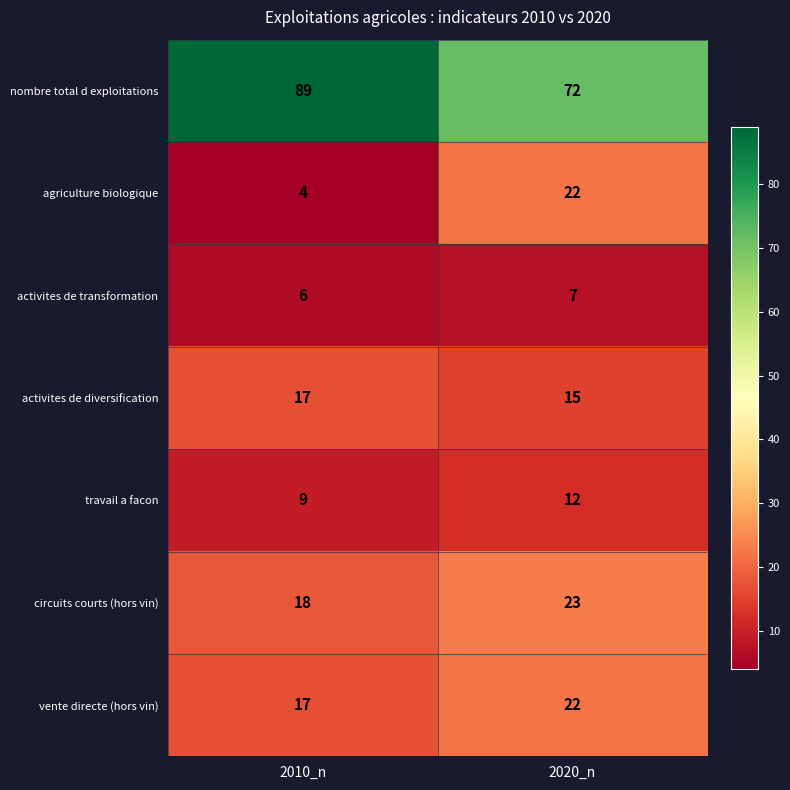

What is the difference between the maximum and minimum values in the agriculture biologique series?

18